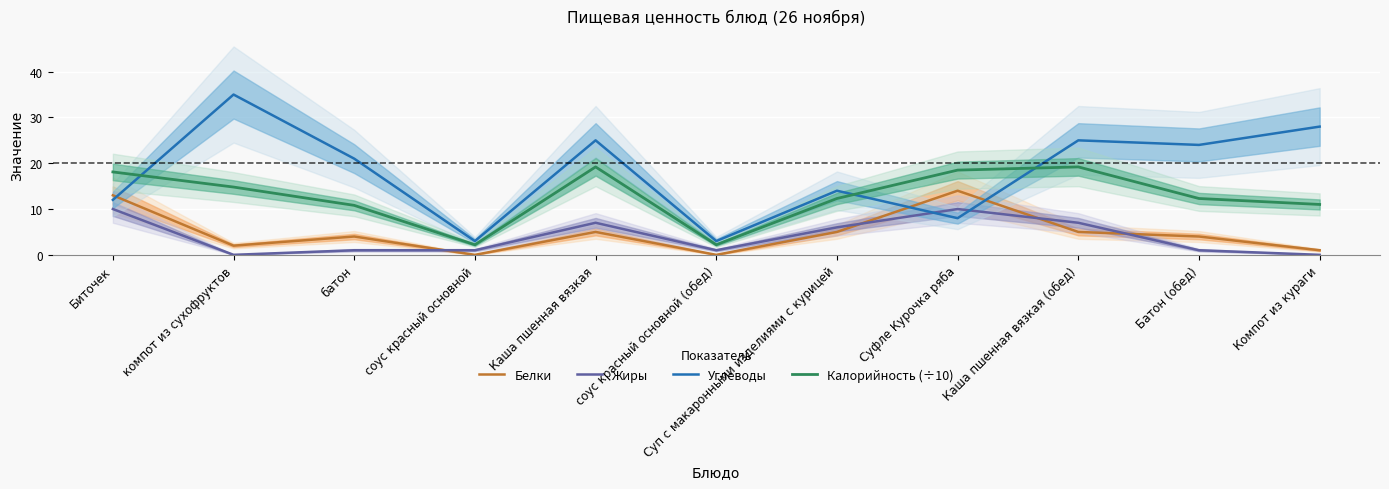

Which category has the highest value in the Жиры series?

Биточек